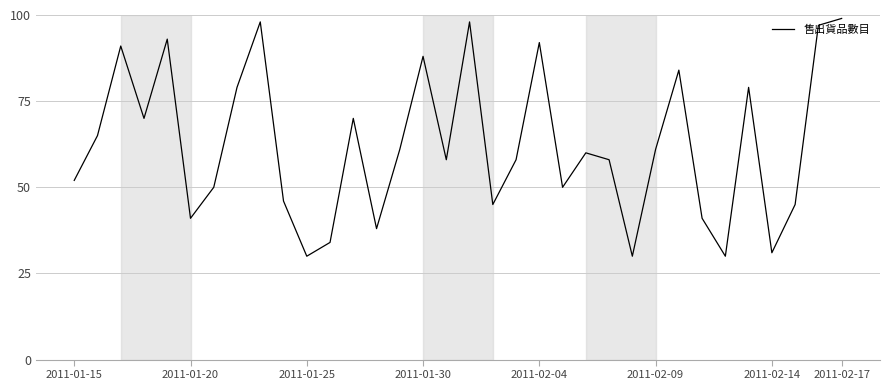

What is the minimum value shown in the chart?

30